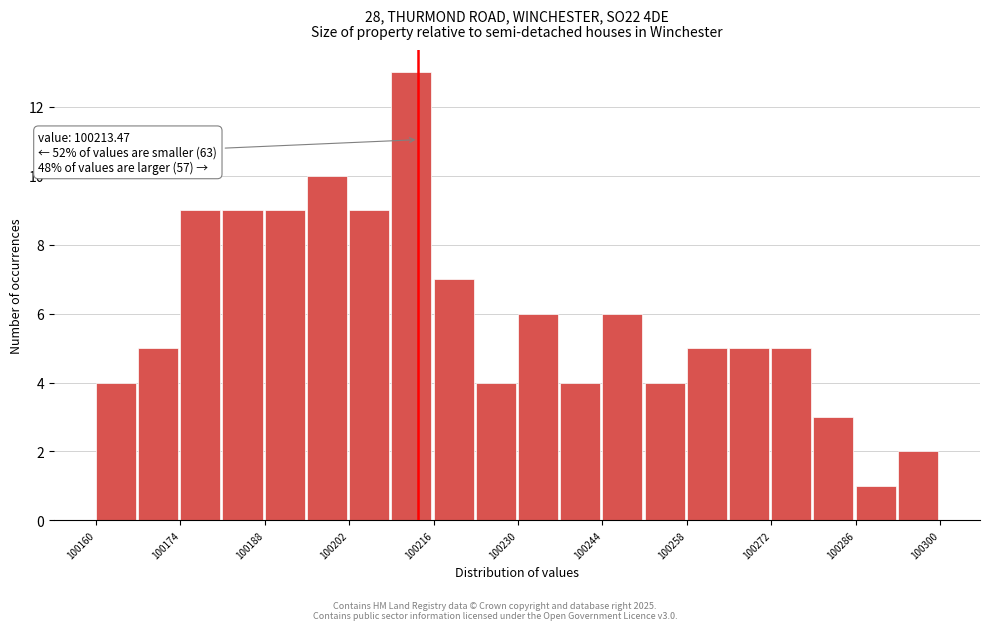

Read against the x-axis, roughly where is the centre of the tallest bar?

100212